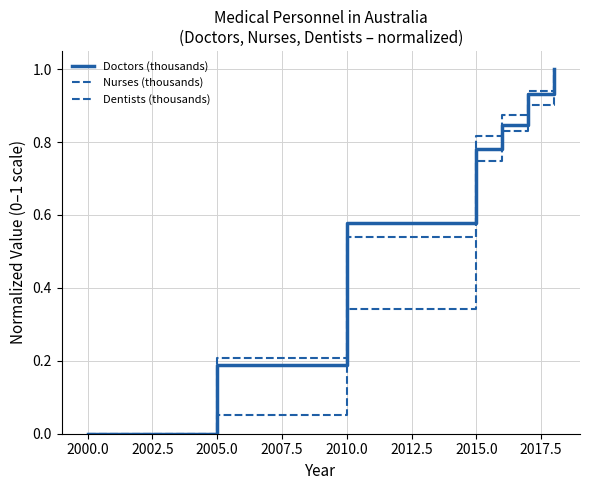

True or false: Doctors (thousands) and Nurses (thousands) intersect in this chart.

False